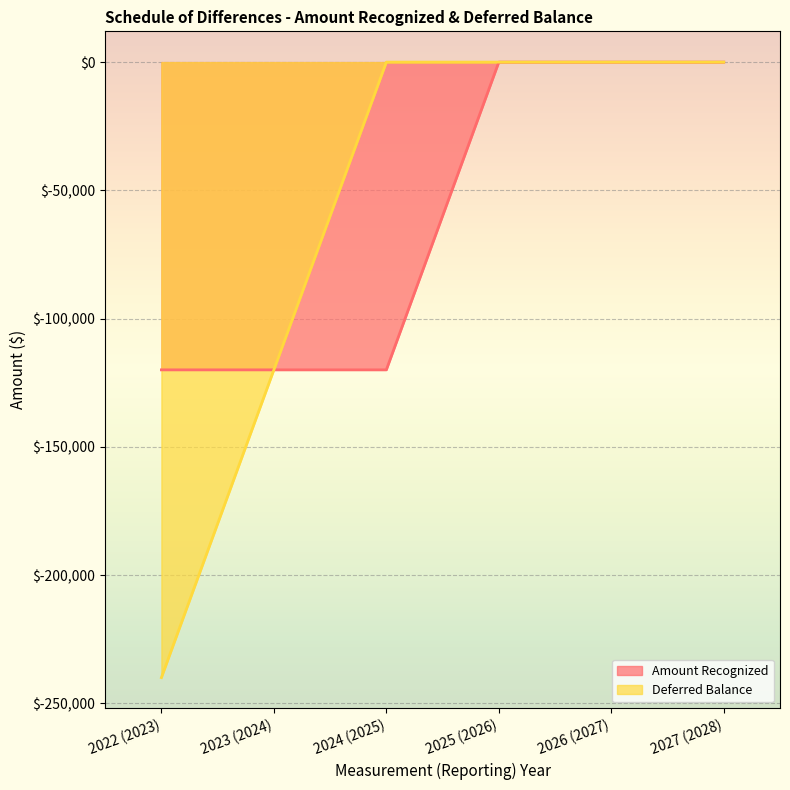

True or false: Deferred Balance and Amount Recognized intersect in this chart.

False